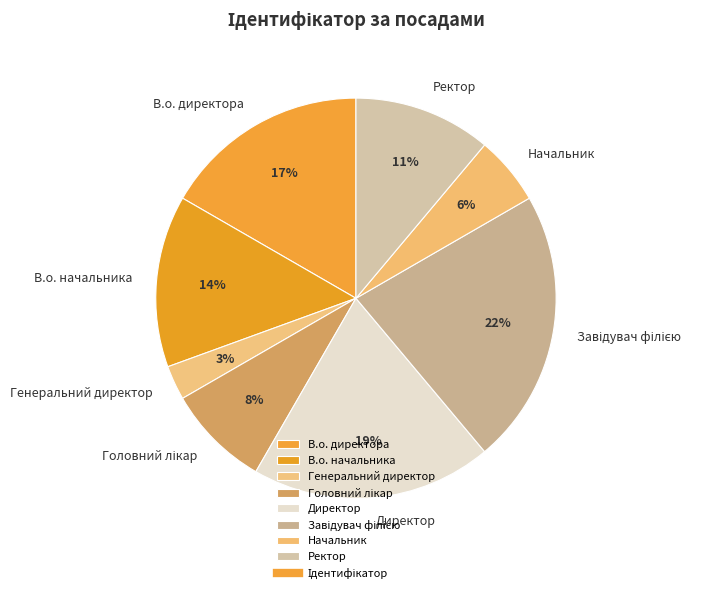

What percentage is the Ректор slice, to the nearest percent?

11%